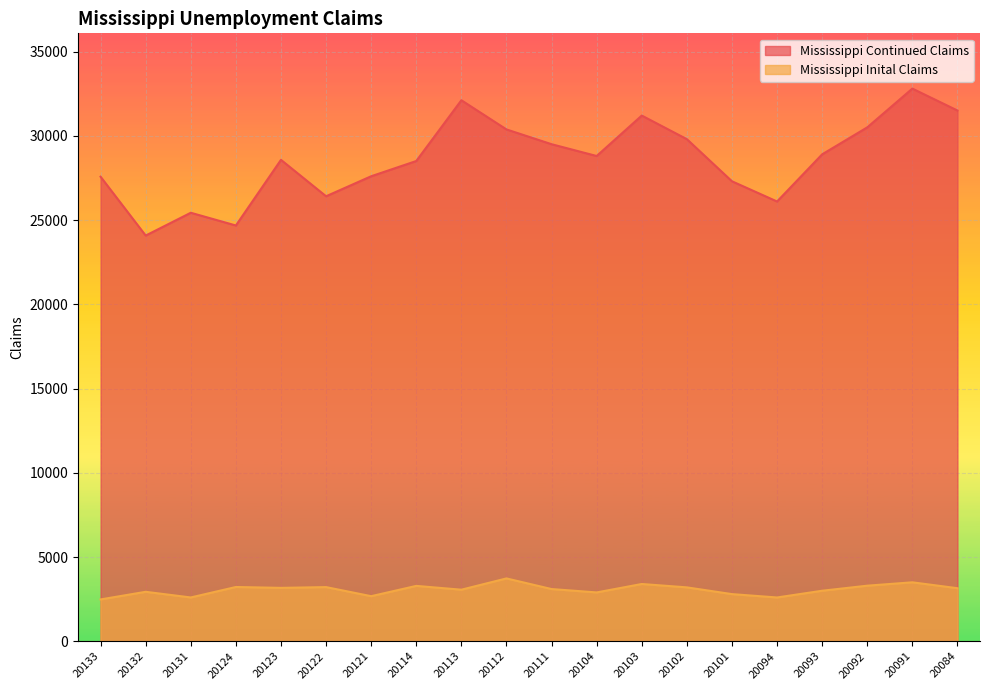

Which series changed the most between 20121 and 20102?

Mississippi Continued Claims